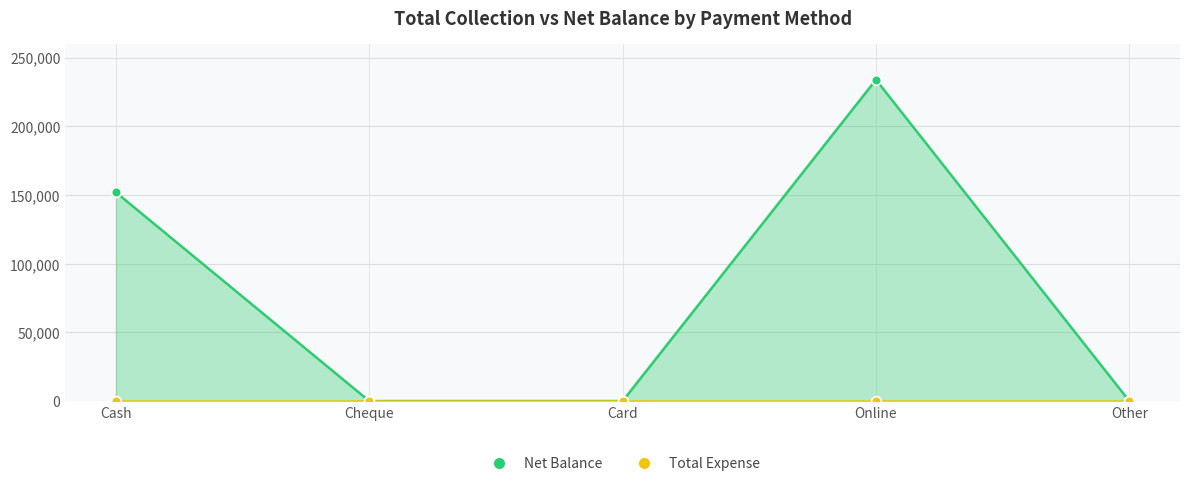

List the labels in order of value, largest first.

Online, Cash, Cheque, Card, Other